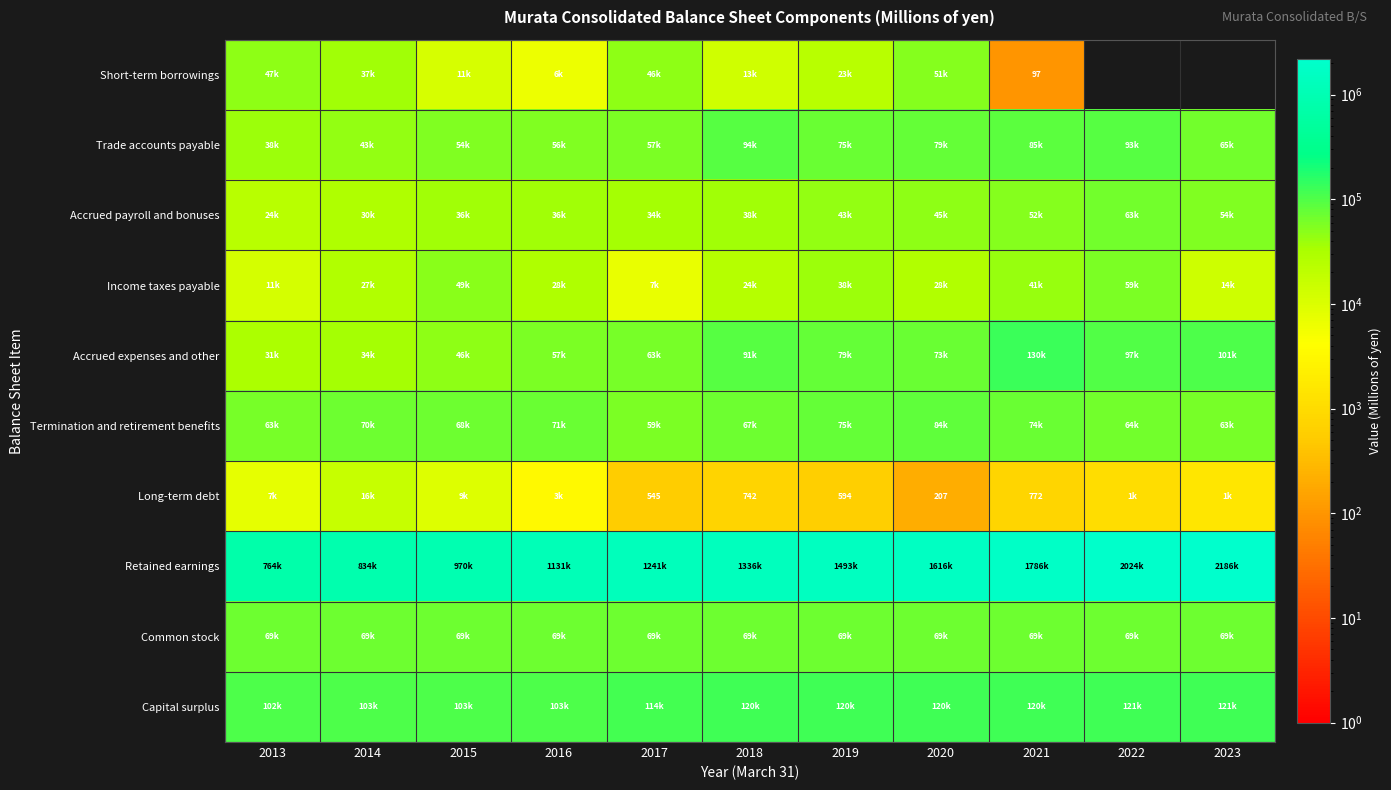

Read the Termination and retirement benefits value at 2020, to the nearest 100.

84600